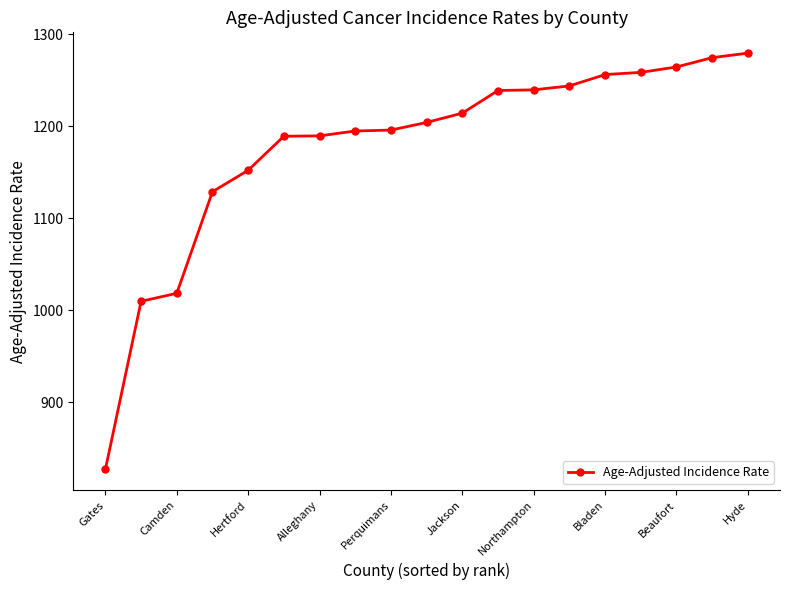

What is the maximum value shown in the chart?

1279.3